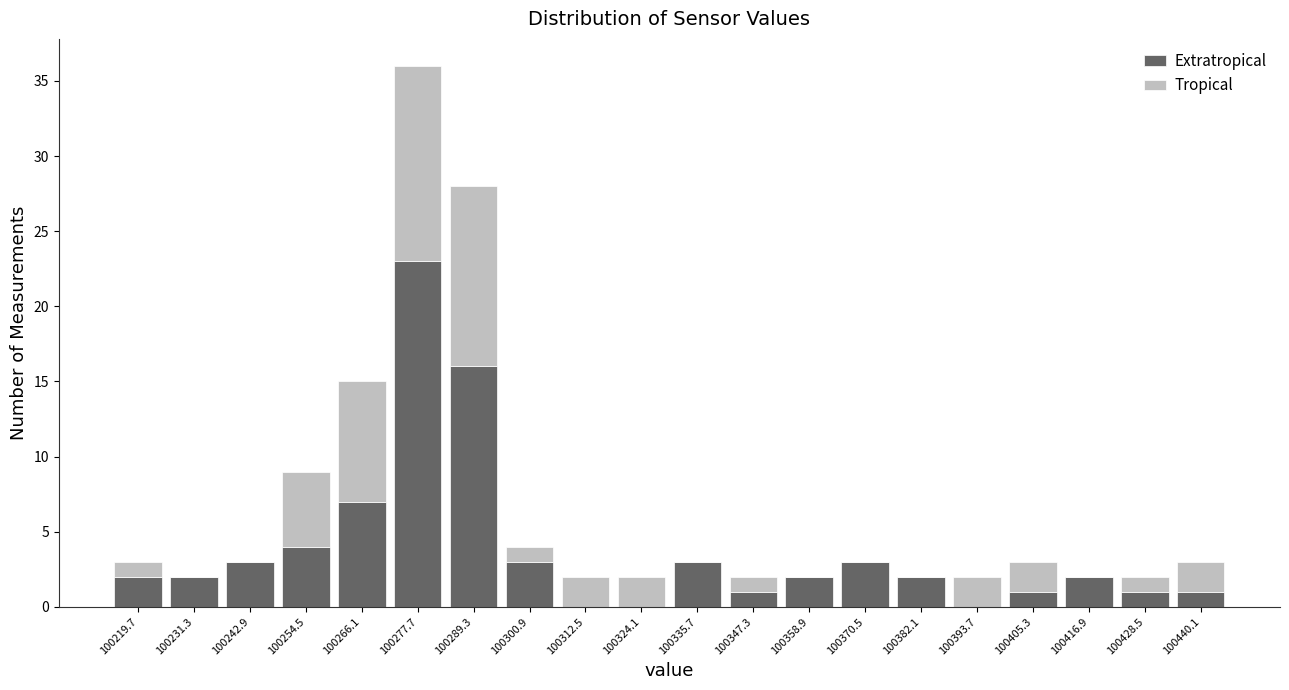

Reading left to right, transcribe this chart: for each stacked bar, give the range it covers on the x-axis and its total height. Neither the bar edges nor the heights are printed on the chart, so give them approximately, as read against the axes.

100214 to 100226: 3
100226 to 100238: 2
100238 to 100248: 3
100248 to 100260: 9
100260 to 100272: 15
100272 to 100284: 36
100284 to 100296: 28
100296 to 100306: 4
100306 to 100318: 2
100318 to 100330: 2
100330 to 100342: 3
100342 to 100354: 2
100354 to 100364: 2
100364 to 100376: 3
100376 to 100388: 2
100388 to 100400: 2
100400 to 100412: 3
100412 to 100422: 2
100422 to 100434: 2
100434 to 100446: 3